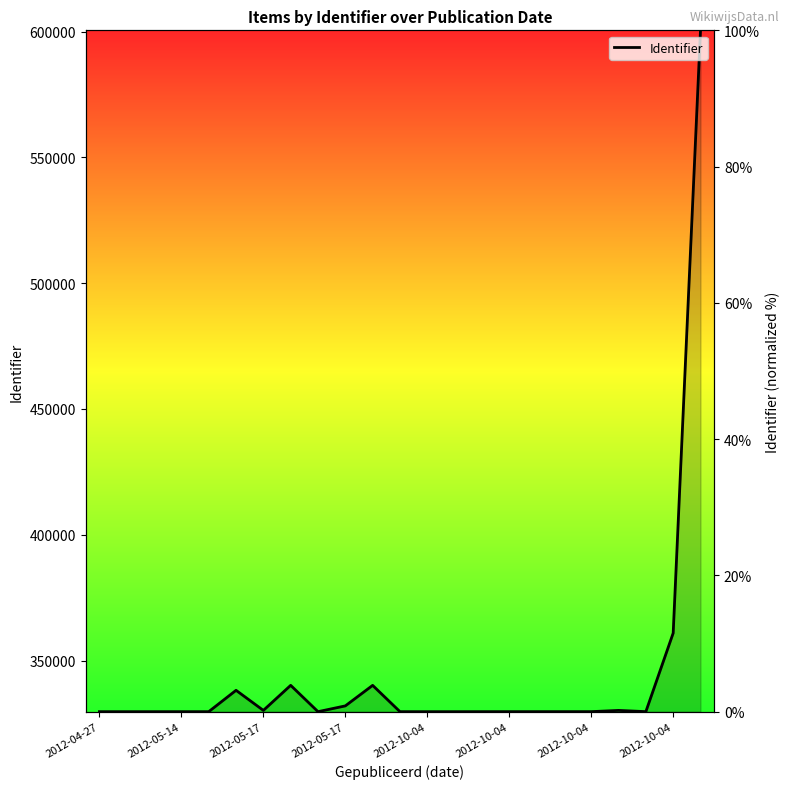

How many points are lower than both their immediate neighbors (excluding endpoints)?

5